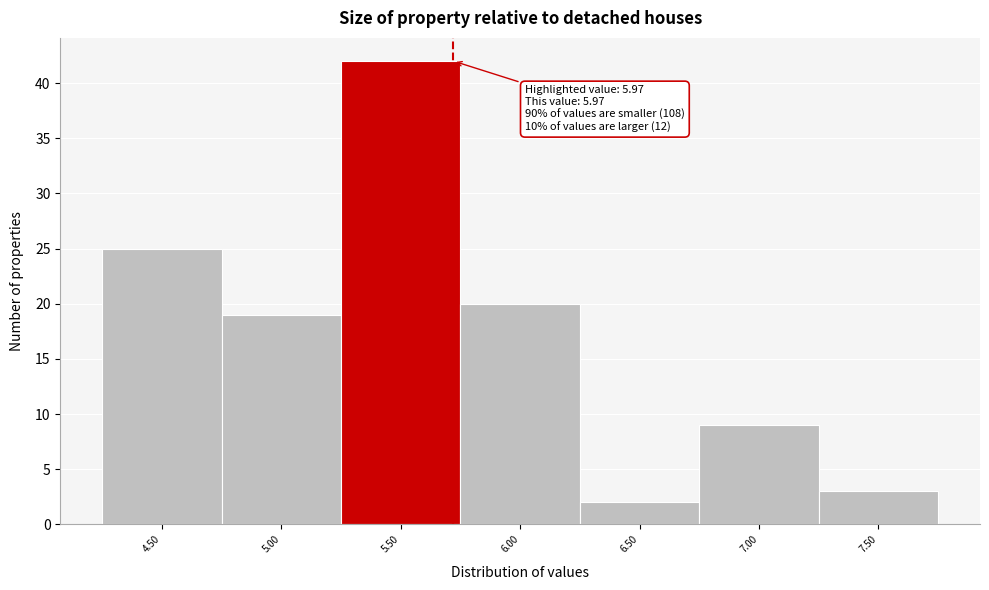

Reading right to left, extract all data points from this chart.

7.50=3	7.00=9	6.50=2	6.00=20	5.50=42	5.00=19	4.50=25